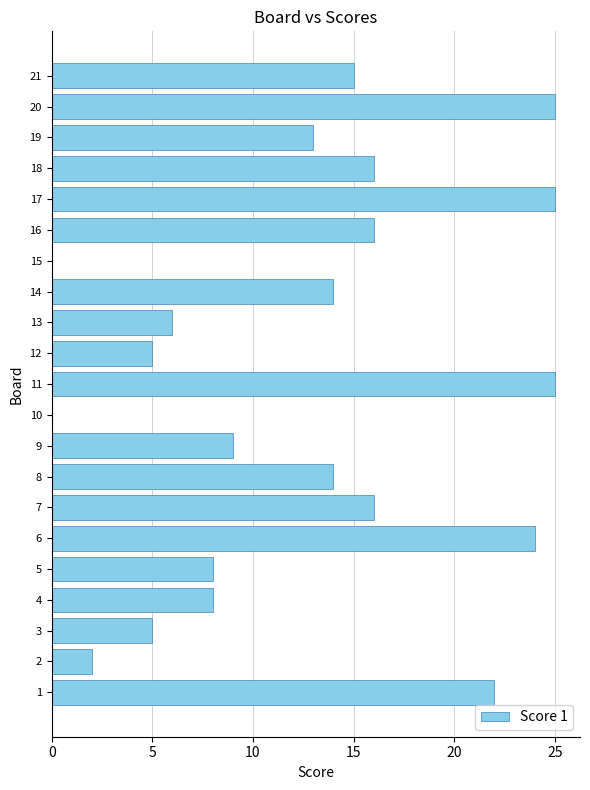

Count the number of data series in this chart.

1